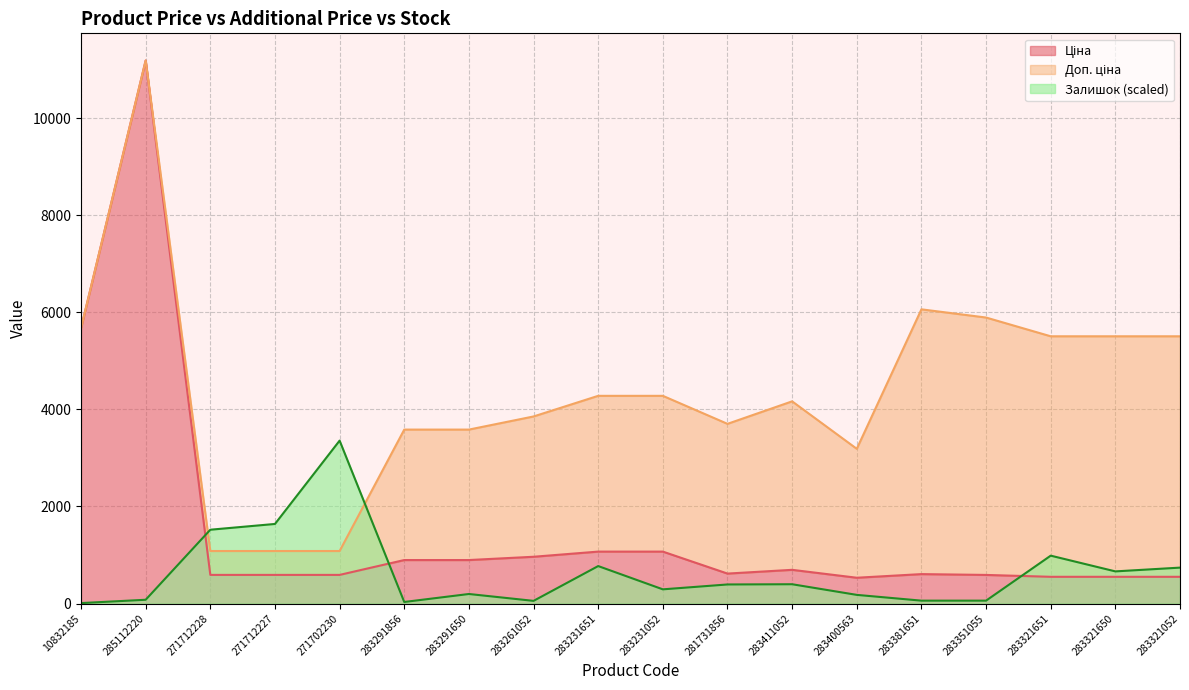

At which category is the sum across all series the highest?

285112220